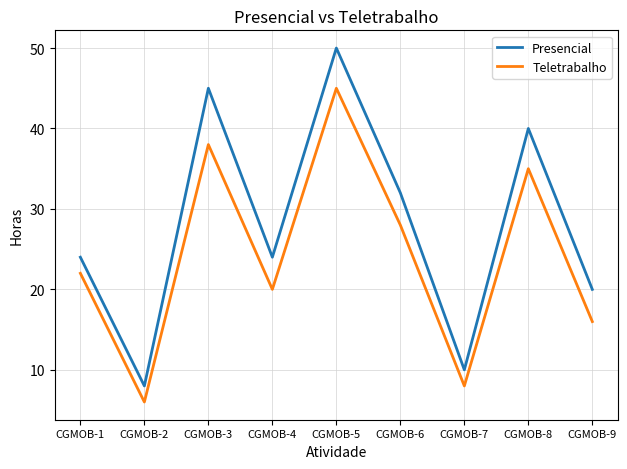

What is the highest value of the Teletrabalho series?

45